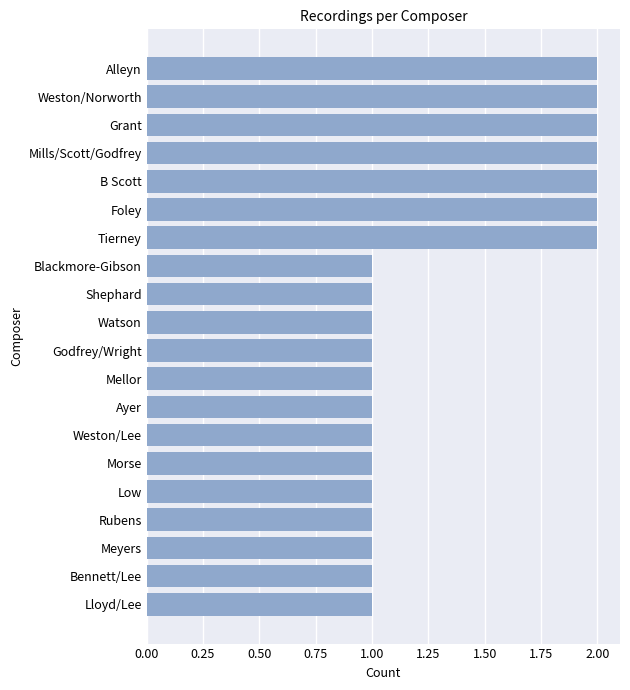

Between Rubens and Mills/Scott/Godfrey, which is larger?

Mills/Scott/Godfrey